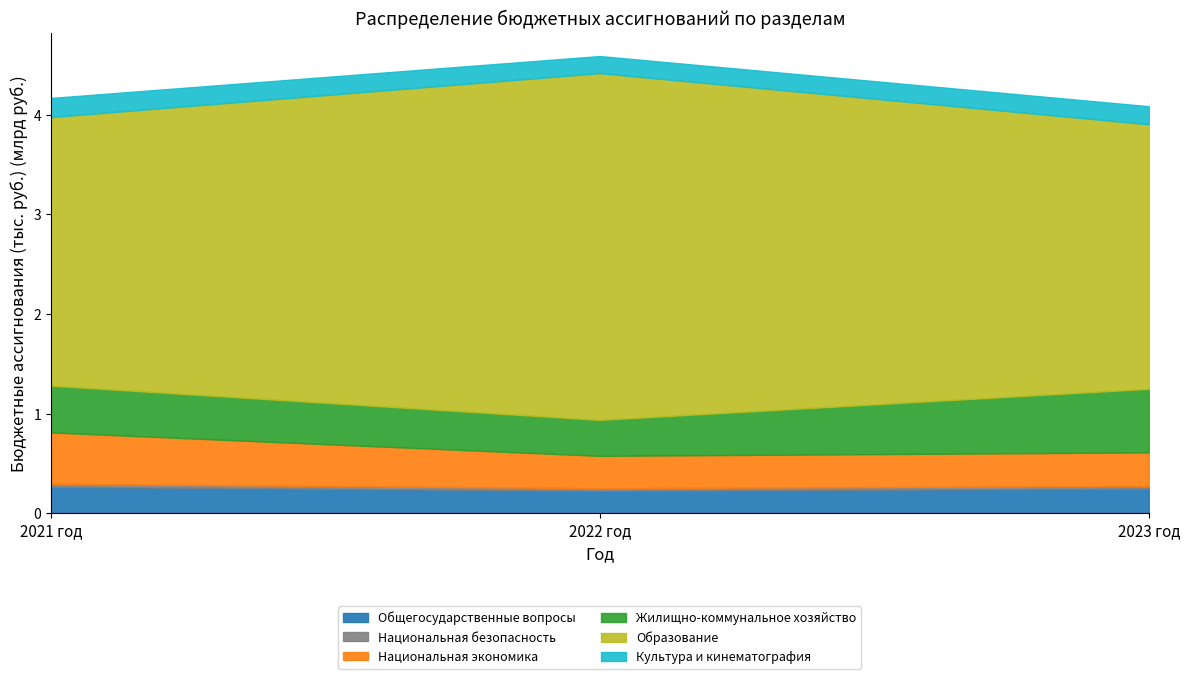

Rank the categories by Общегосударственные вопросы value from highest to lowest.

2021 год, 2023 год, 2022 год